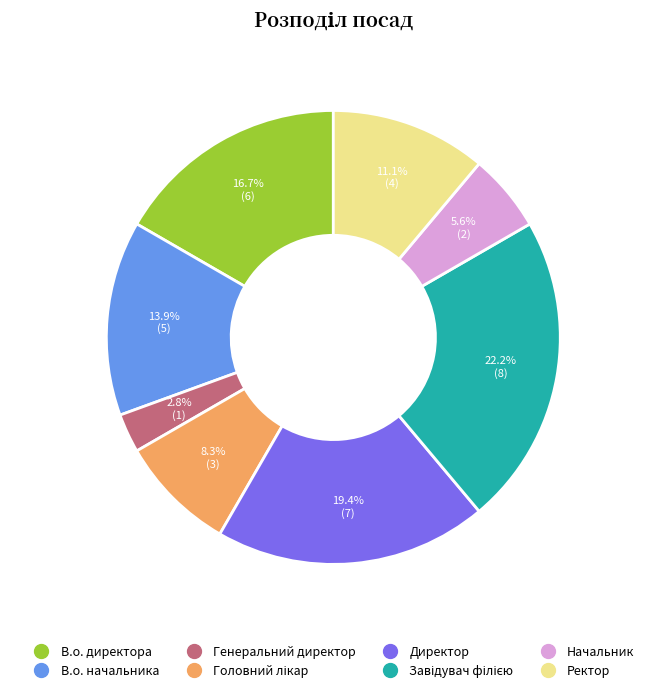

What is the ratio of the value at В.о. директора to the value at Ректор?

1.5